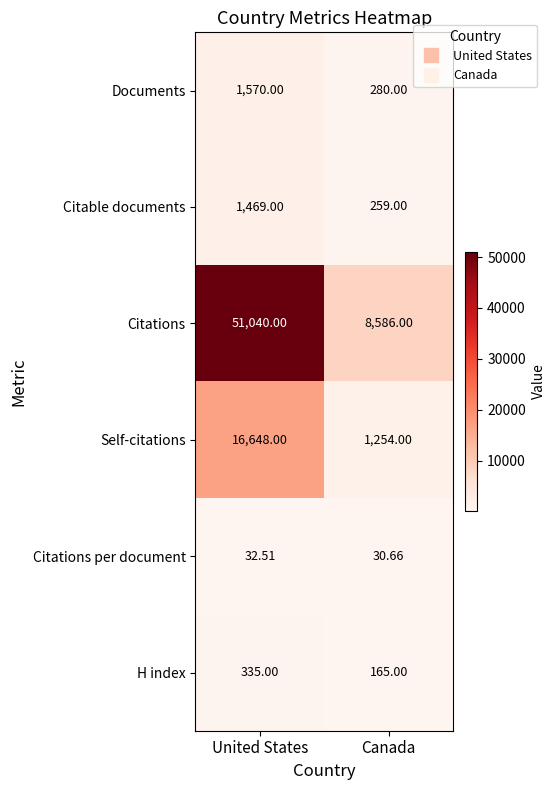

Which label corresponds to the smallest value in the chart?

Canada